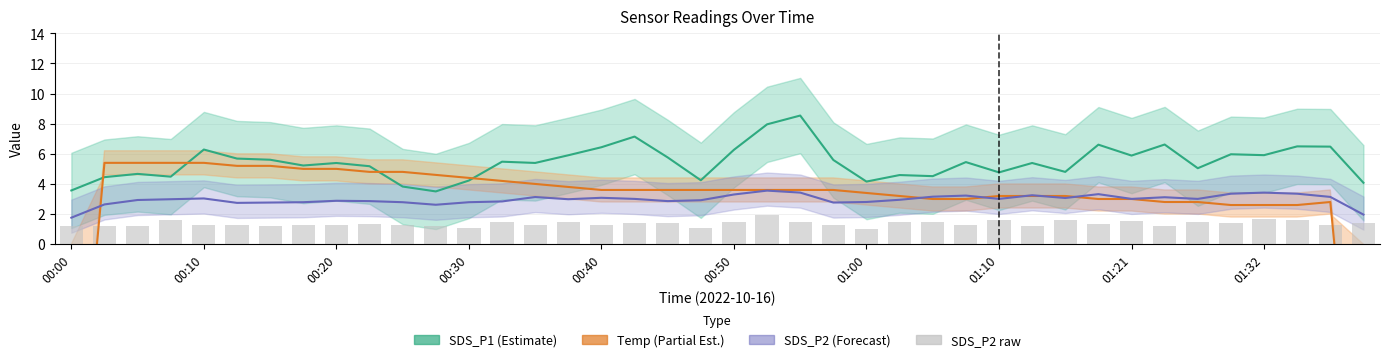

Is the value of Temp (Partial Est.) at 35 greater than the value of SDS_P2 (Forecast) at 39?

Yes